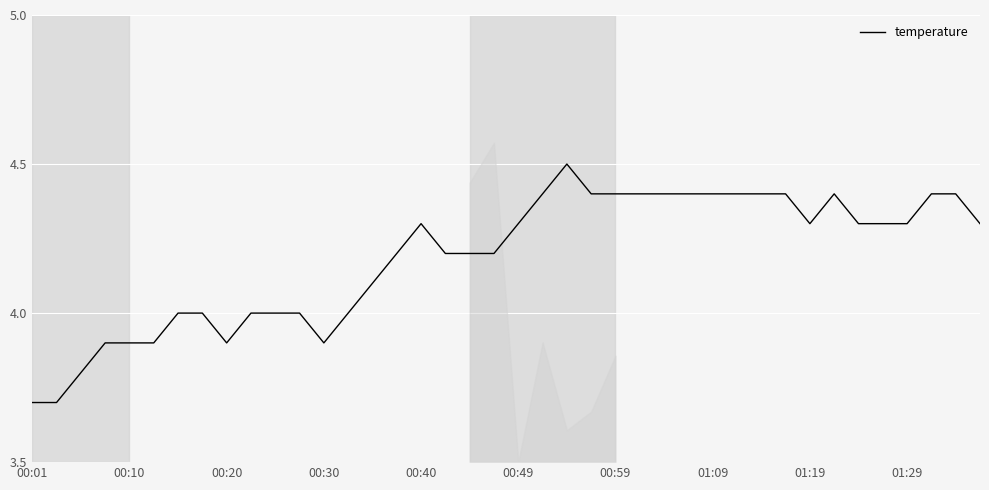

How many lines are shown in the chart?

1